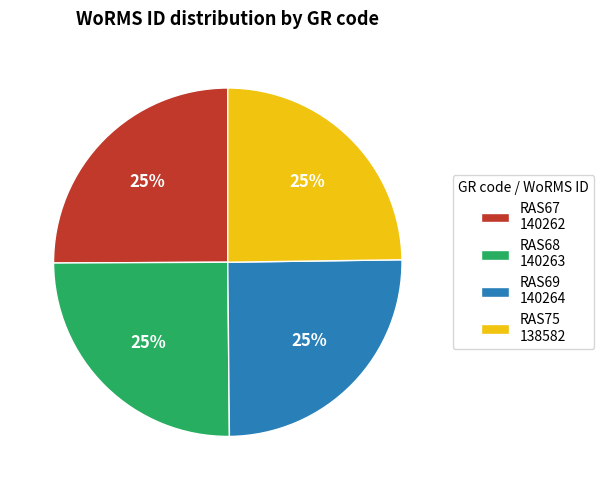

To the nearest percent, what percentage of the pie is RAS67?

25%